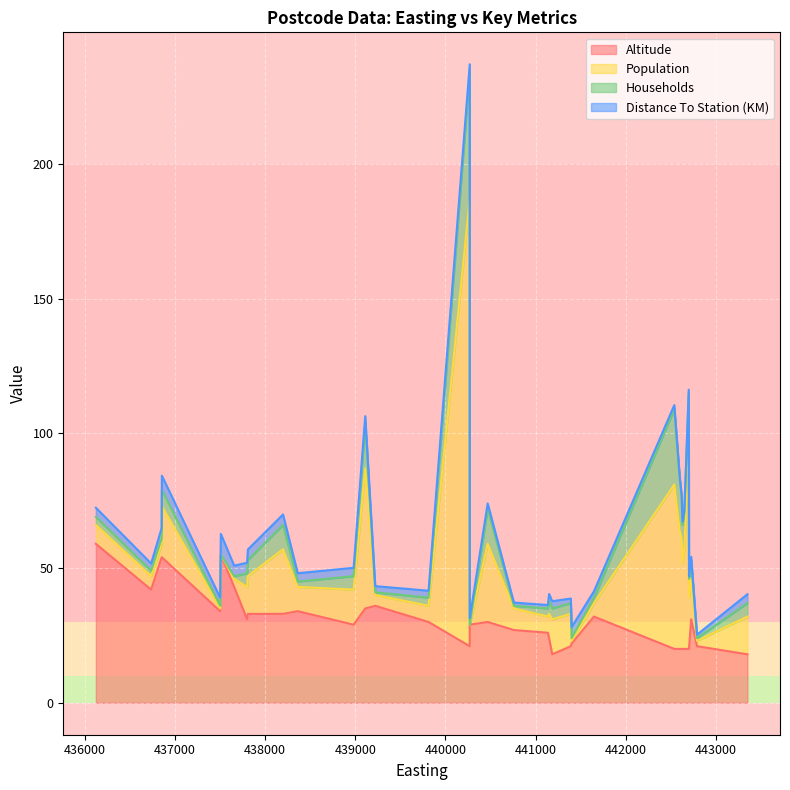

Rank the series by their average value, from lowest to highest.

Distance To Station (KM), Households, Population, Altitude